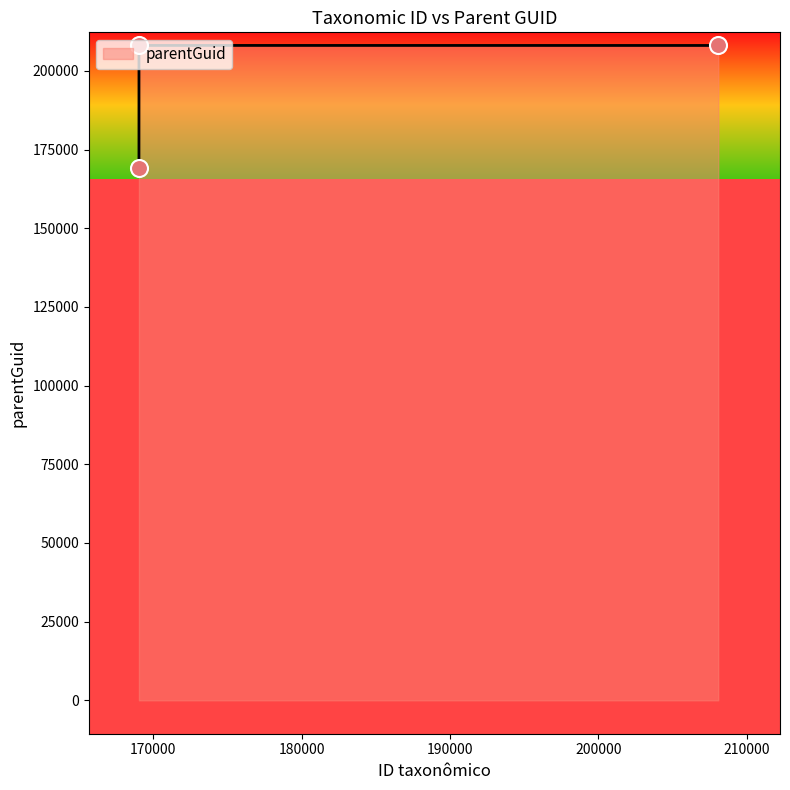

What is the average value?

195061